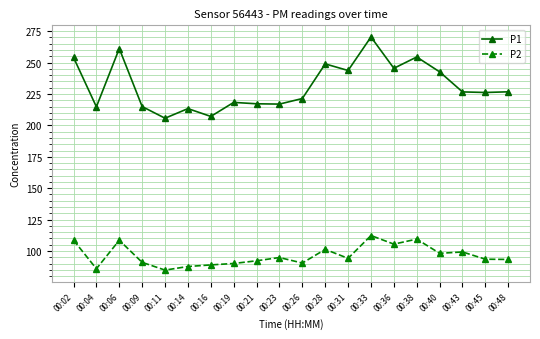

At 00:04, list the series in order from largest to smallest.

P1, P2